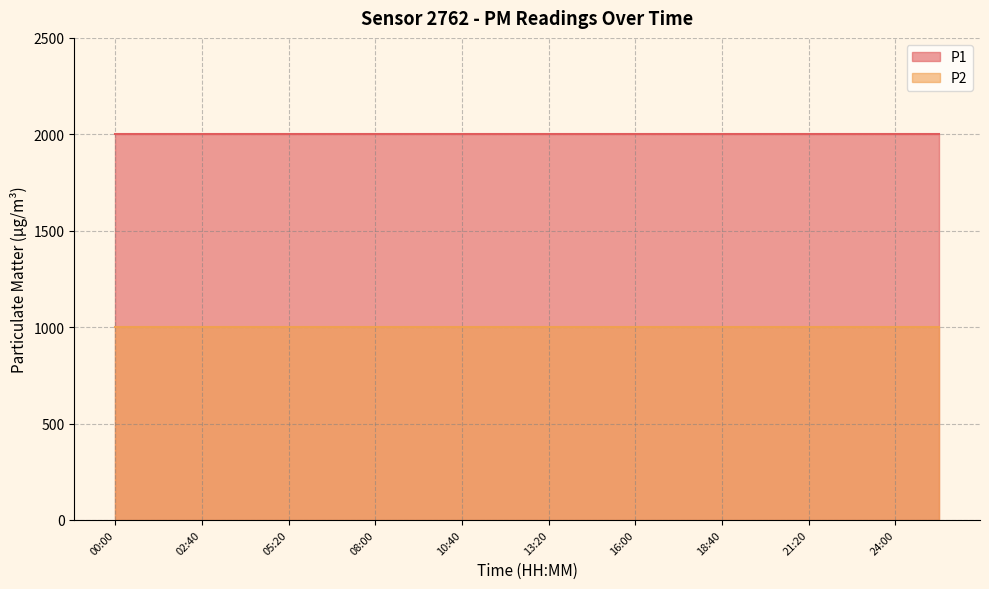

True or false: P2 and P1 cross at least once.

False